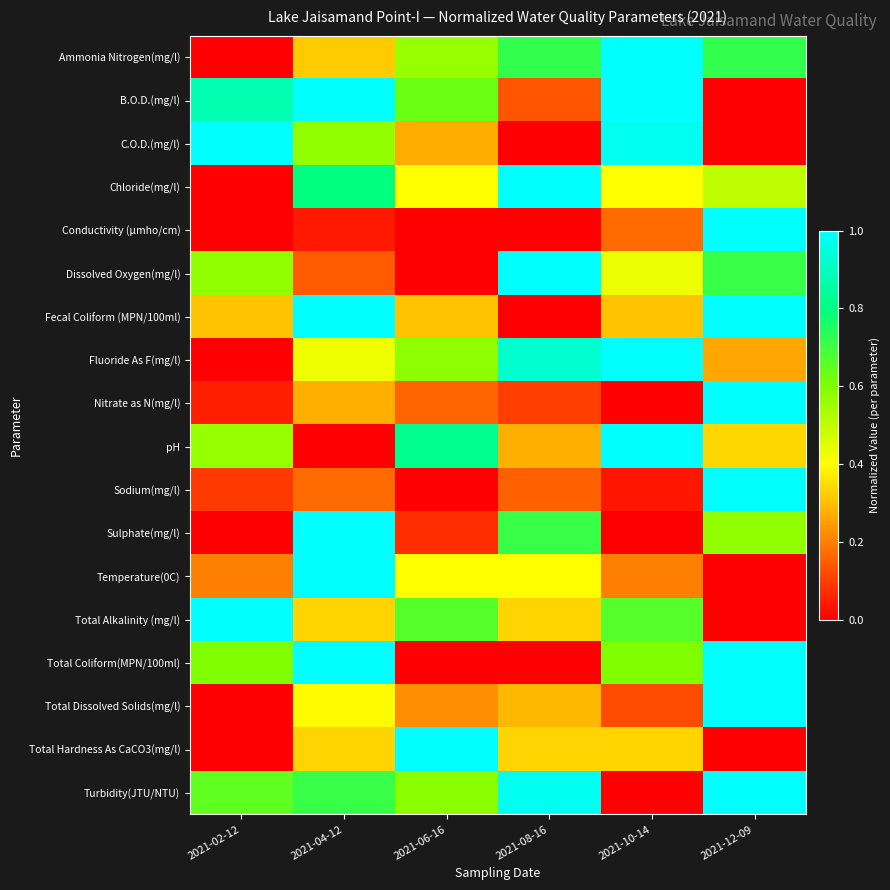

What is the spread (max minus min) of values at 2021-08-16?

1.0